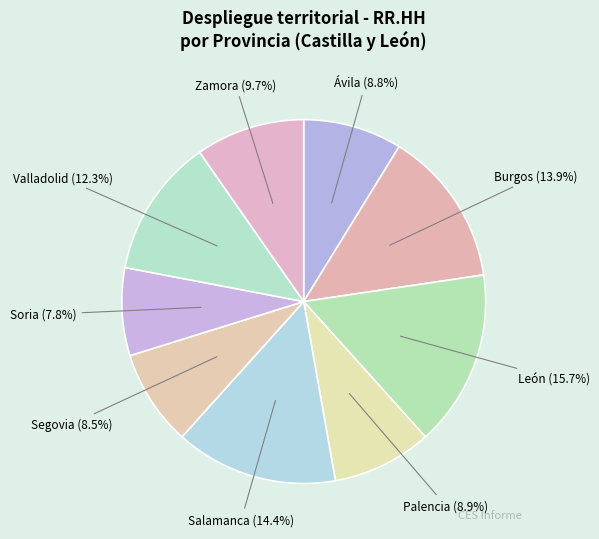

Approximately how many times larger is the value at Burgos compared to Valladolid?

1.1